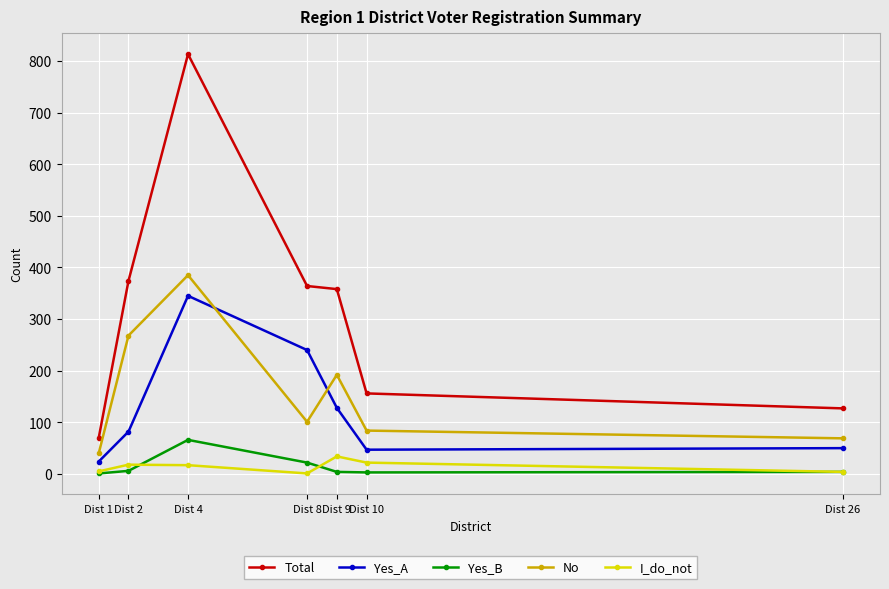

The value of No at Dist 8 is 47. True or false?

False